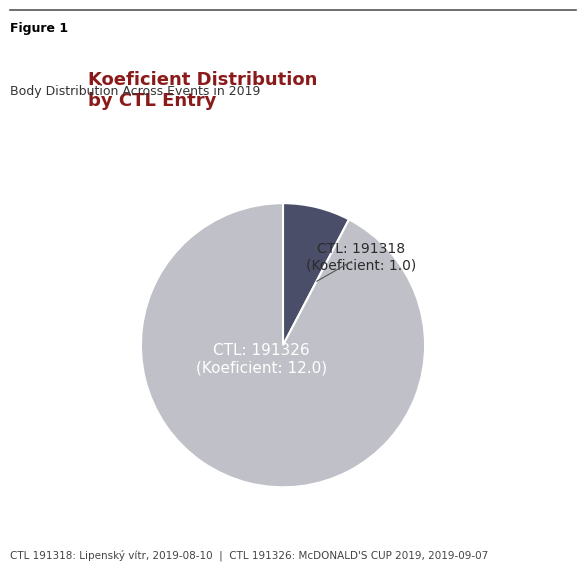

Does any single category account for the majority?

Yes